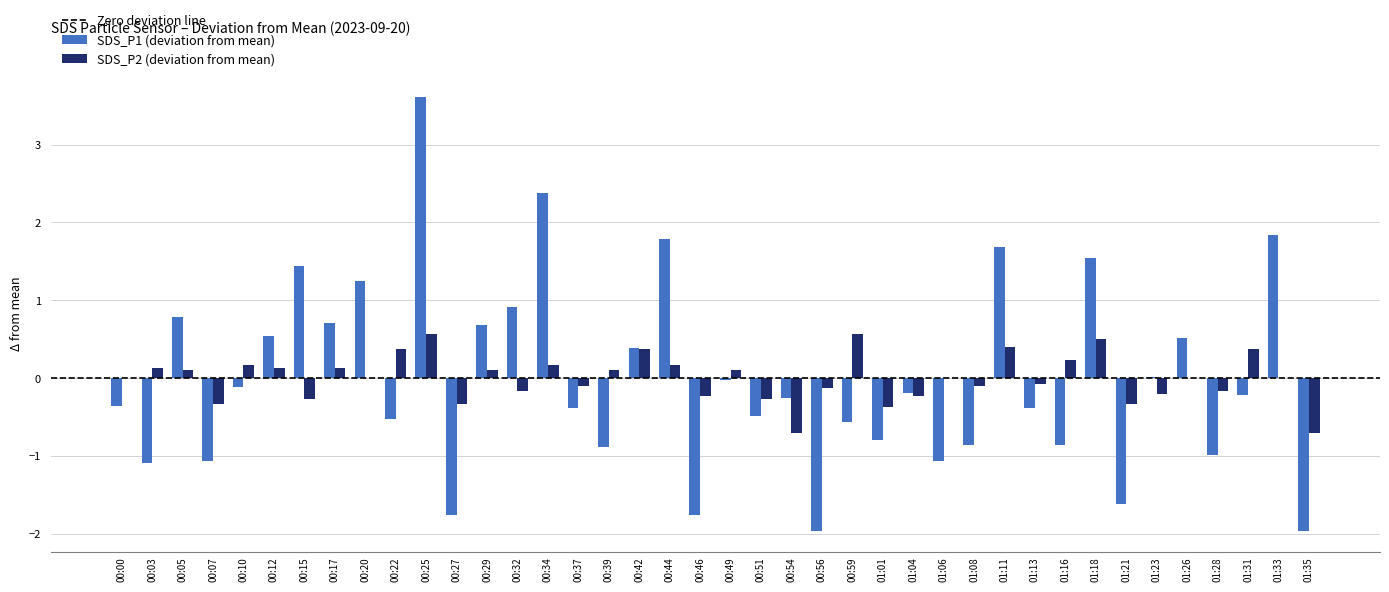

At which category is the sum across all series the highest?

00:25